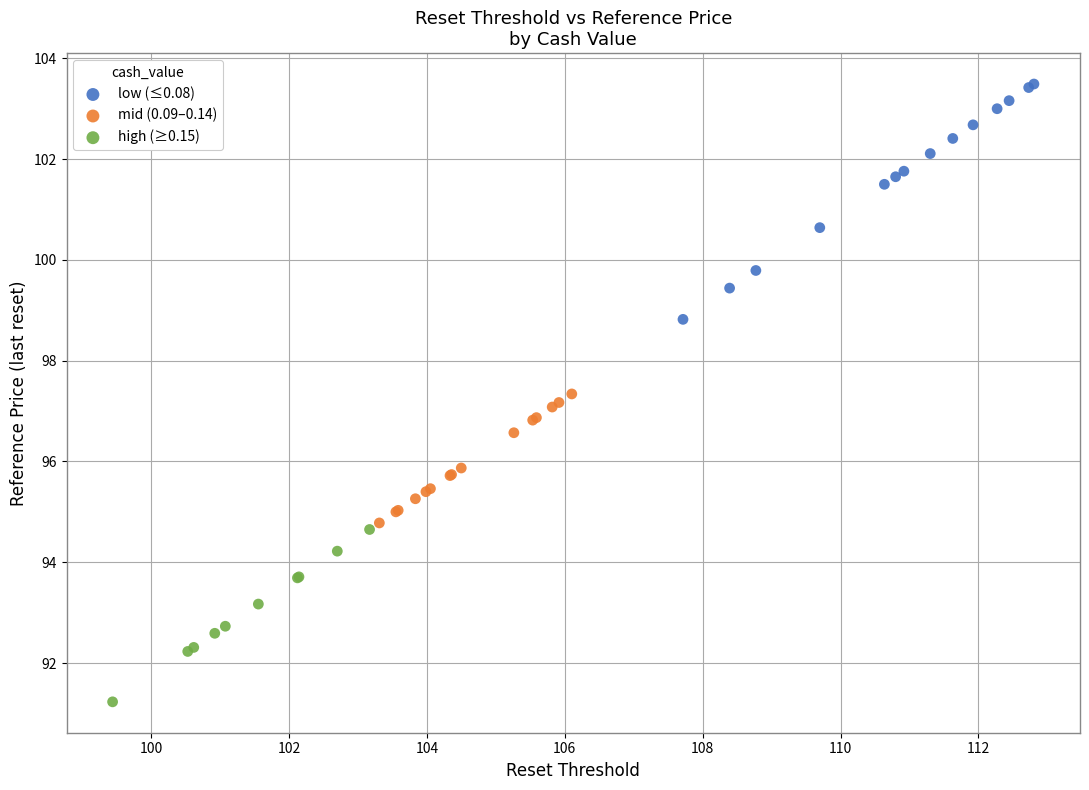

Which series has the widest spread of Y values?

low (≤0.08)